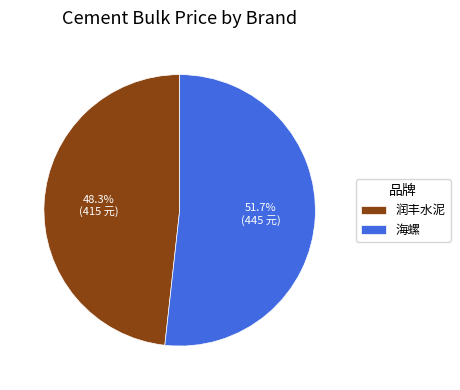

What is the smallest slice in the pie chart?

润丰水泥